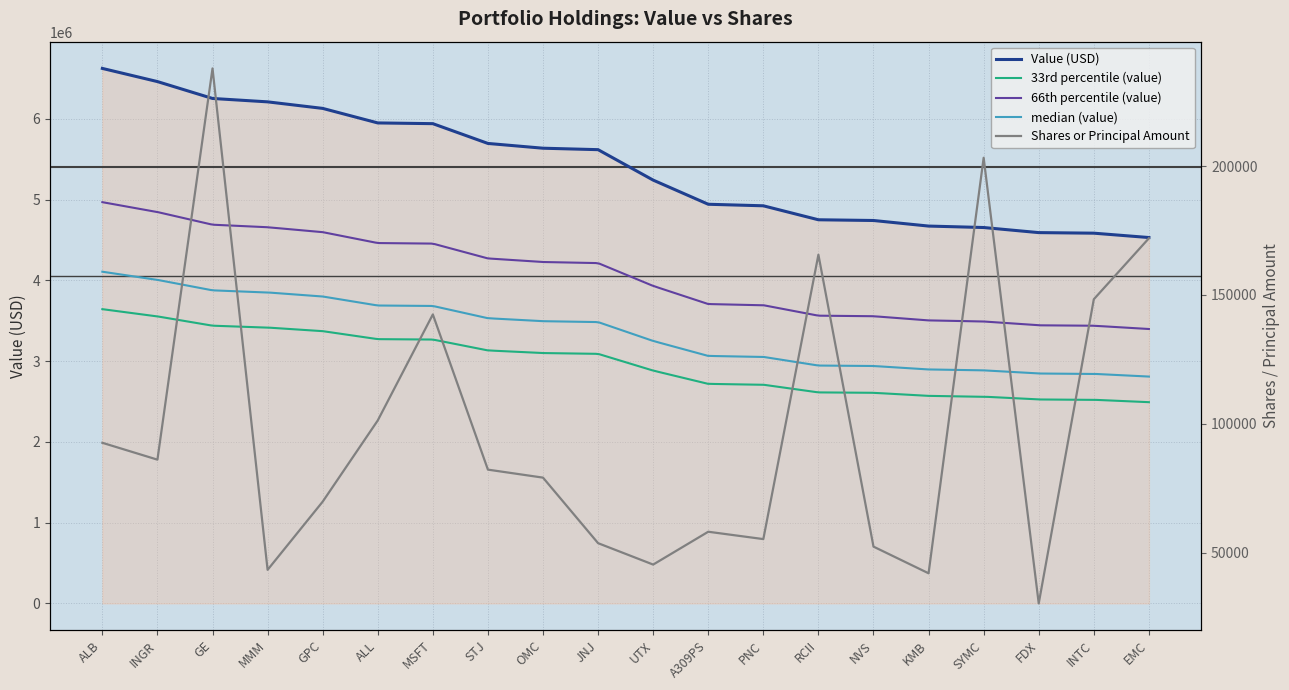

Reading left to right, transcribe all the data shown in this chart.

Value: 6624000	6461000	6252000	6210000	6129000	5949000	5940000	5695000	5636000	5618000	5241000	4942000	4923000	4750000	4741000	4672000	4654000	4591000	4584000	4530000
Shares or principal amount: 92649	86107	237915	43355	69810	101317	142453	82235	79130	53699	45395	58135	55281	165630	52365	42010	203250	30330	148341	172000